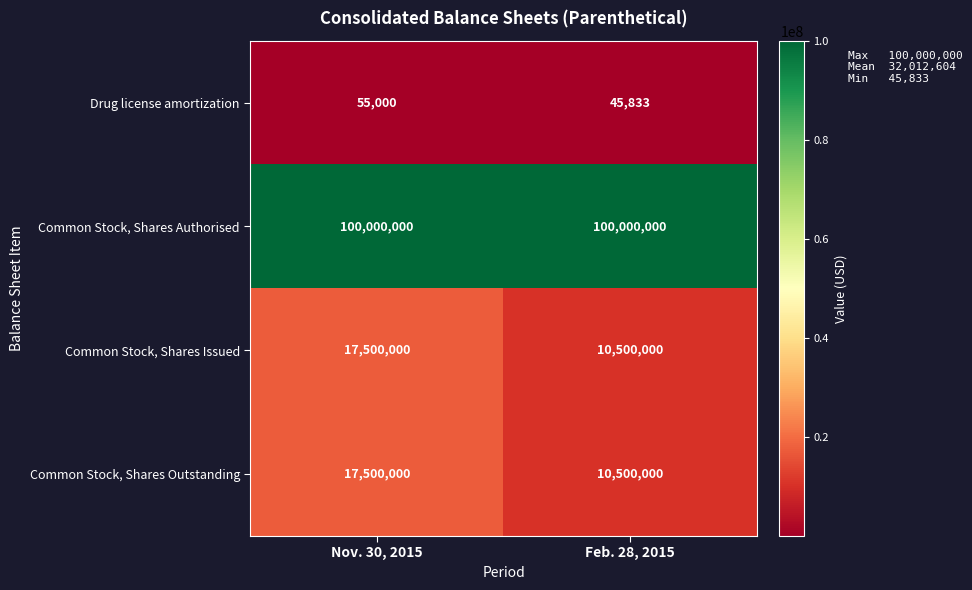

What value does the Common Stock, Shares Outstanding series have at Feb. 28, 2015, to the nearest 100?

10500000